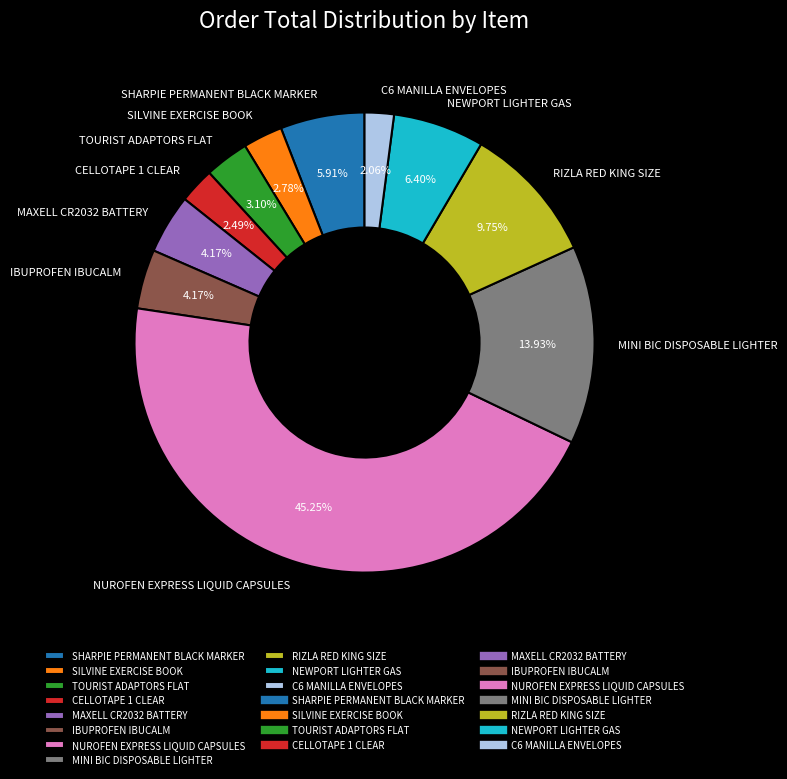

To the nearest percent, what is the difference between the largest and smallest slice percentages?

43%